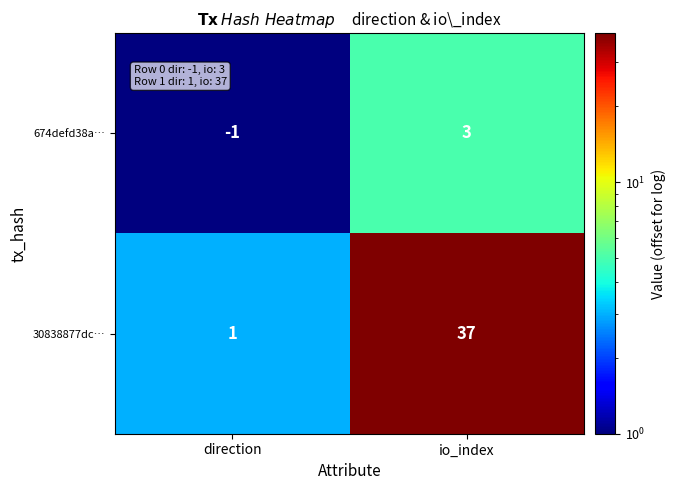

At which label does 674defd38a… reach its minimum?

direction